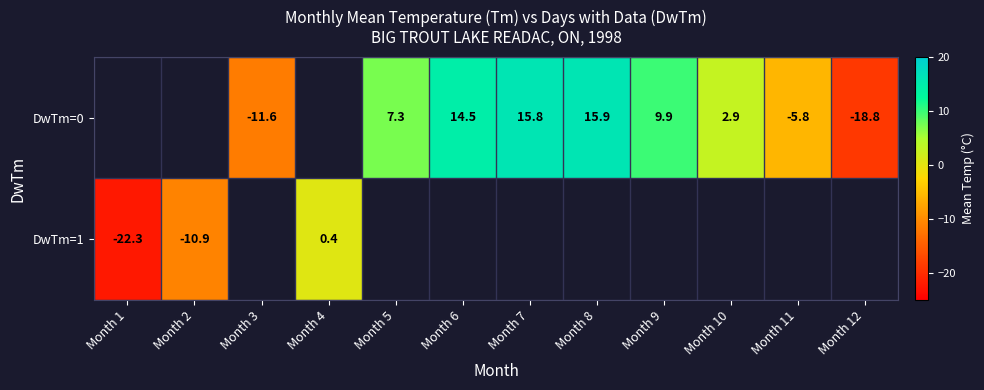

True or false: DwTm=0 has a value of 15.8 at Month 7.

True